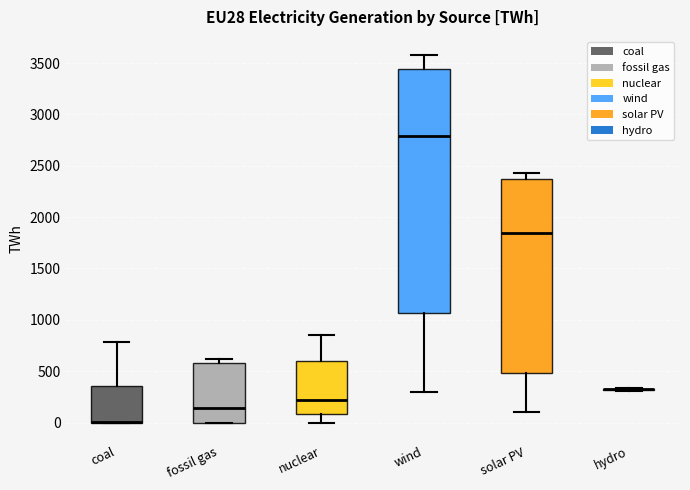

Where is the lower edge of the box for wind on the y-axis? The values are not printed on the chart, so give them approximately, as read against the axis.

1050